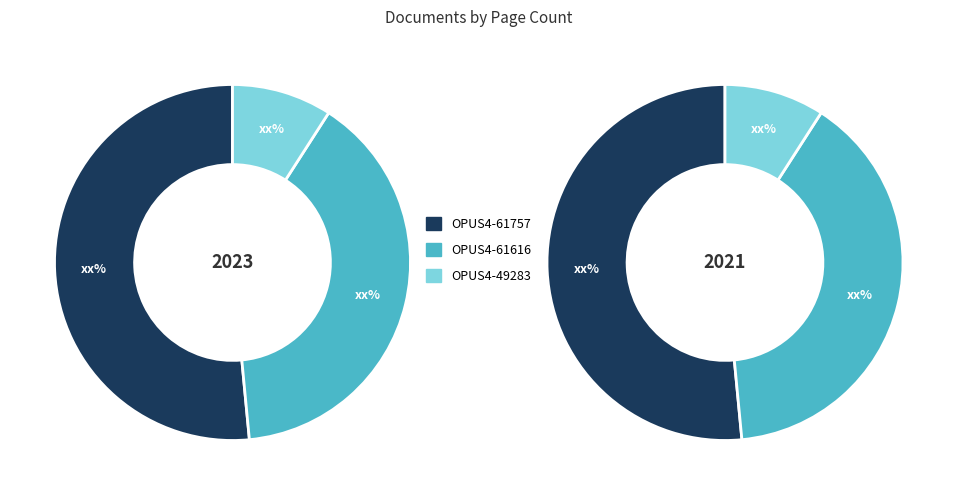

True or false: OPUS4-61757 accounts for 52% of the total.

True